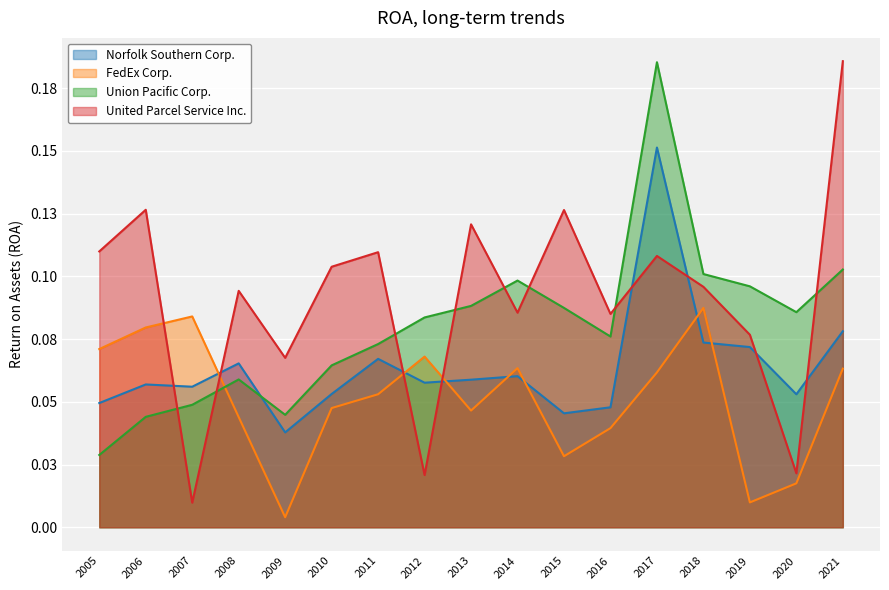

Which series has the widest spread of values?

United Parcel Service Inc.